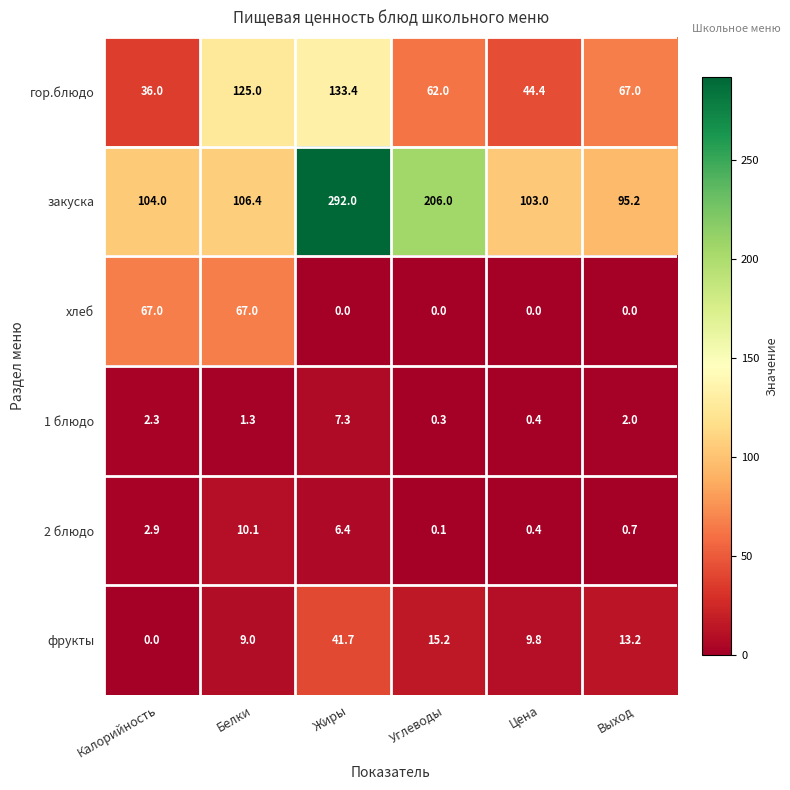

What is the approximate value of 2 блюдо at Цена?

0.4